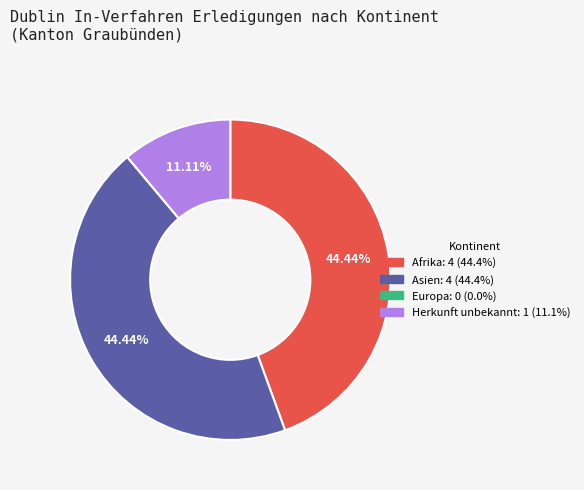

Between Asien and Herkunft unbekannt, which is larger?

Asien